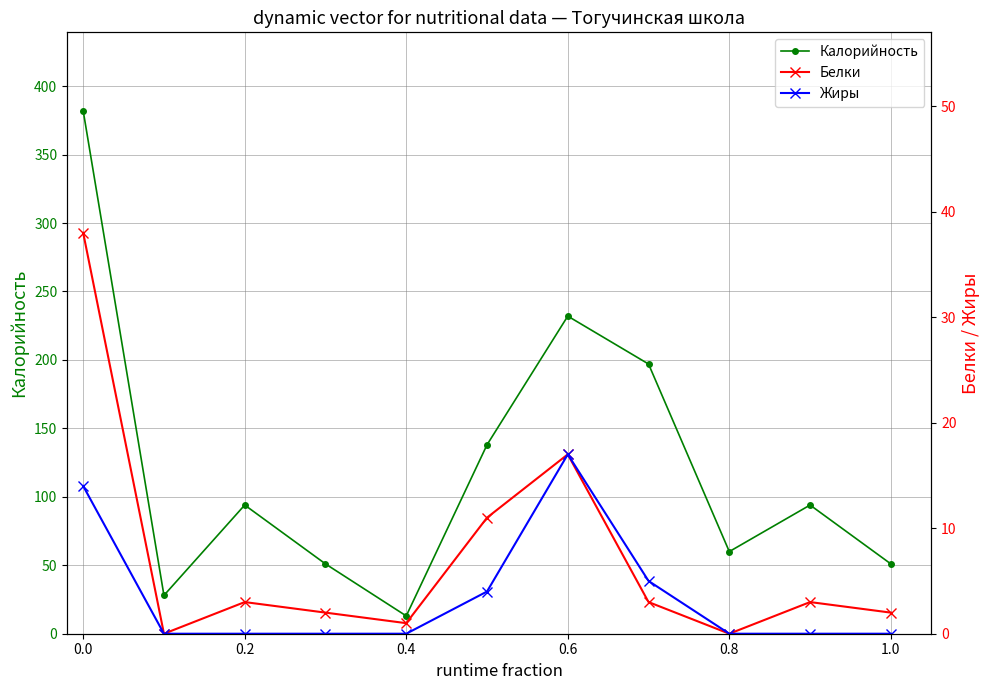

What is the maximum value for Калорийность?

382